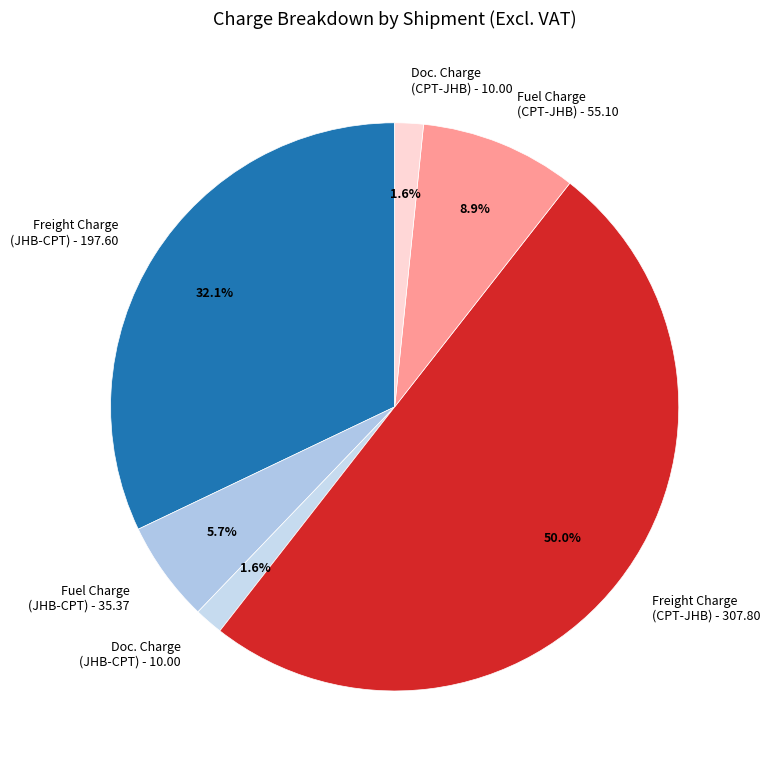

Does Fuel Charge (CPT-JHB) - 55.10 represent more than half of the total?

No